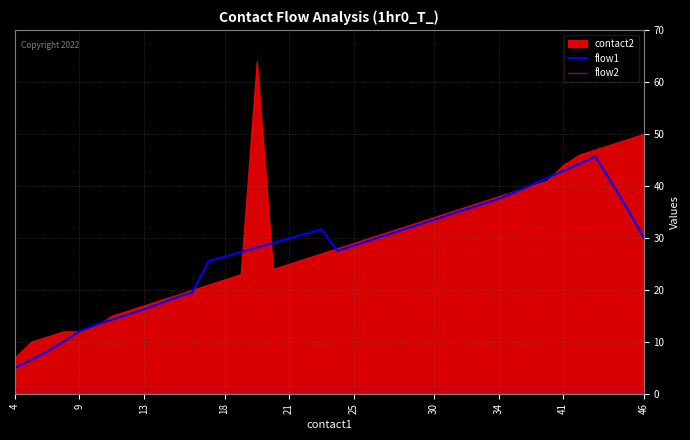

The flow2 series shows 1.0 at 9. True or false?

True